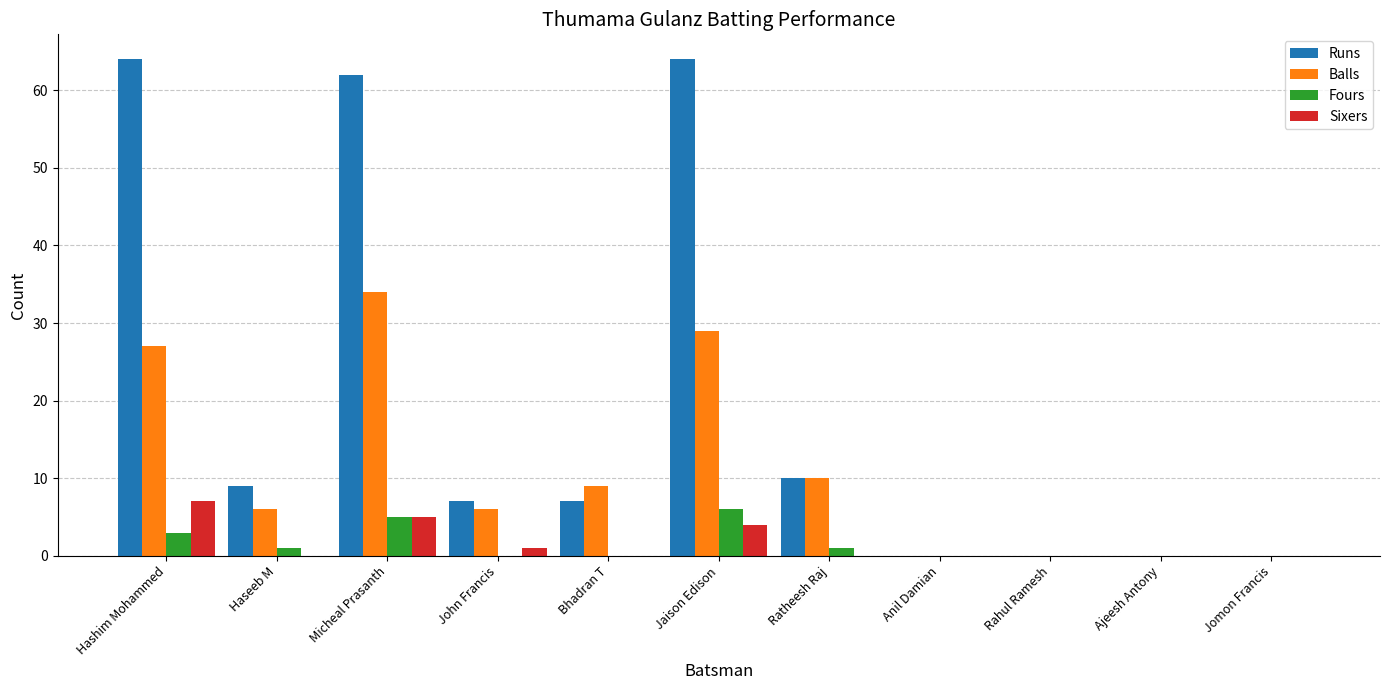

What value does the Sixers series have at John Francis?

1